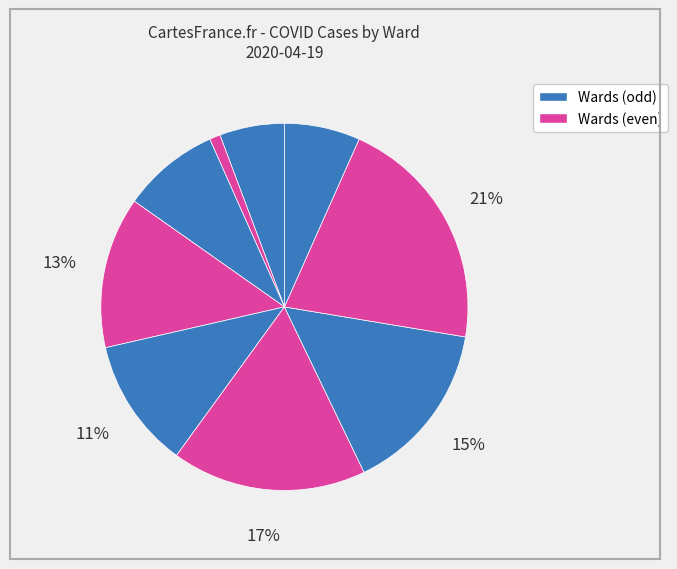

Count the number of slices in the pie.

9